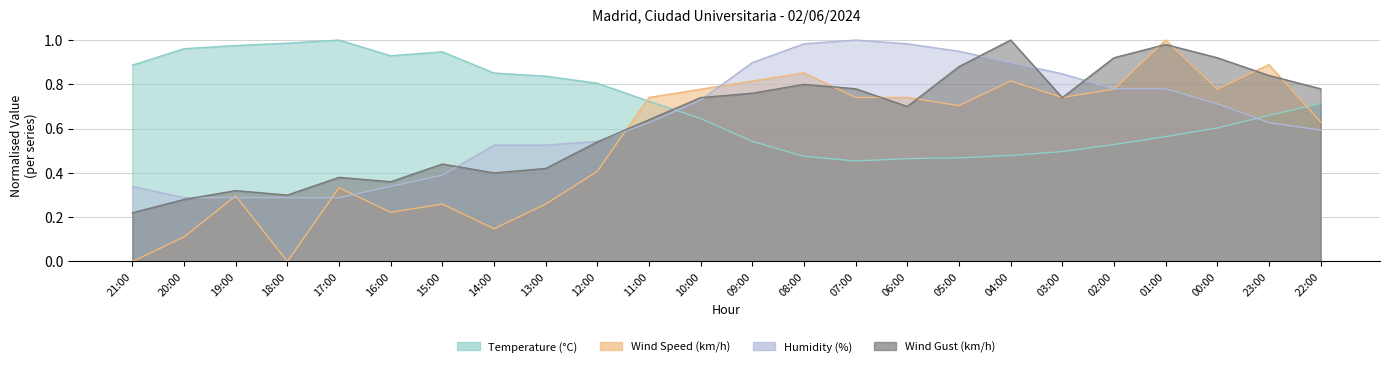

Reading left to right, what are all the values shown in this chart?

Temperature (°C): 21:00=0.9	20:00=1.0	19:00=1.0	18:00=1.0	17:00=1.0	16:00=0.9	15:00=0.9	14:00=0.9	13:00=0.8	12:00=0.8	11:00=0.7	10:00=0.6	09:00=0.5	08:00=0.5	07:00=0.5	06:00=0.5	05:00=0.5	04:00=0.5	03:00=0.5	02:00=0.5	01:00=0.6	00:00=0.6	23:00=0.7	22:00=0.7
Wind Speed (km/h): 21:00=0.0	20:00=0.1	19:00=0.3	18:00=0.0	17:00=0.3	16:00=0.2	15:00=0.3	14:00=0.1	13:00=0.3	12:00=0.4	11:00=0.7	10:00=0.8	09:00=0.8	08:00=0.9	07:00=0.7	06:00=0.7	05:00=0.7	04:00=0.8	03:00=0.7	02:00=0.8	01:00=1.0	00:00=0.8	23:00=0.9	22:00=0.6
Humidity (%): 21:00=0.3	20:00=0.3	19:00=0.3	18:00=0.3	17:00=0.3	16:00=0.3	15:00=0.4	14:00=0.5	13:00=0.5	12:00=0.5	11:00=0.6	10:00=0.7	09:00=0.9	08:00=1.0	07:00=1.0	06:00=1.0	05:00=0.9	04:00=0.9	03:00=0.8	02:00=0.8	01:00=0.8	00:00=0.7	23:00=0.6	22:00=0.6
Wind Gust (km/h): 21:00=0.2	20:00=0.3	19:00=0.3	18:00=0.3	17:00=0.4	16:00=0.4	15:00=0.4	14:00=0.4	13:00=0.4	12:00=0.5	11:00=0.6	10:00=0.7	09:00=0.8	08:00=0.8	07:00=0.8	06:00=0.7	05:00=0.9	04:00=1.0	03:00=0.7	02:00=0.9	01:00=1.0	00:00=0.9	23:00=0.8	22:00=0.8